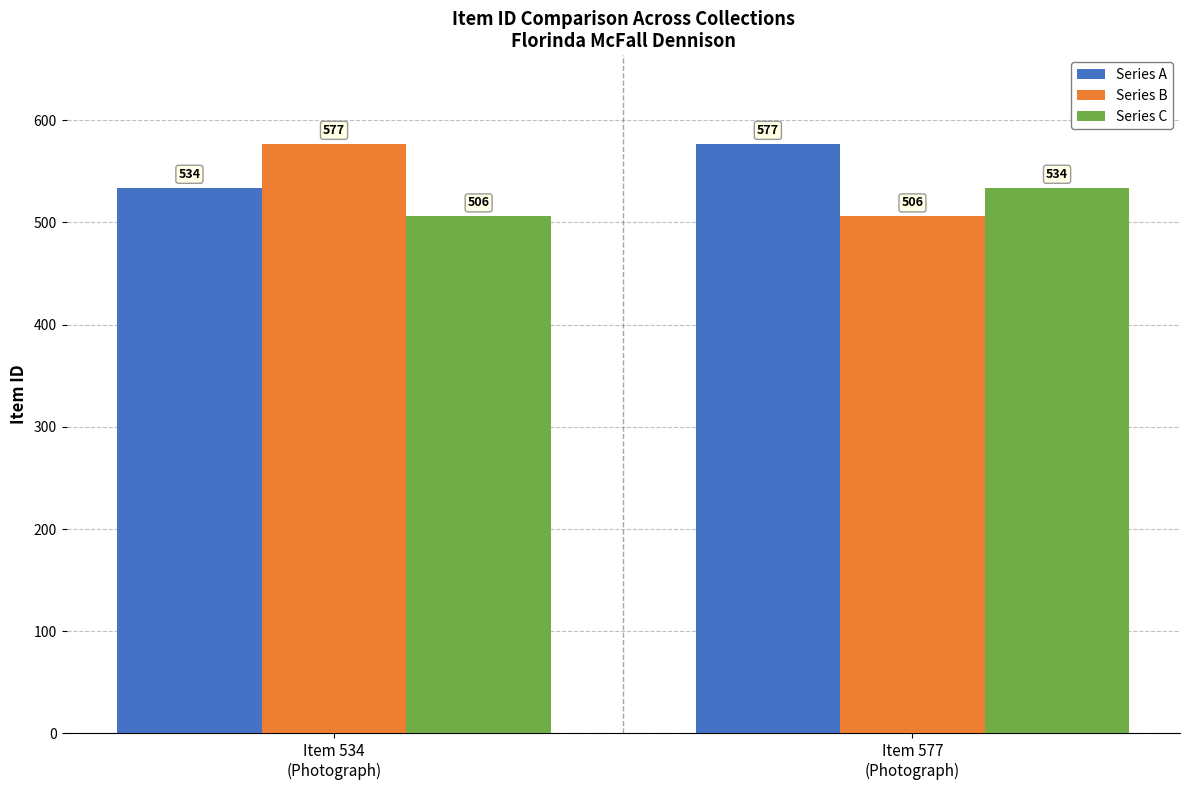

What is the maximum value for Series B?

577